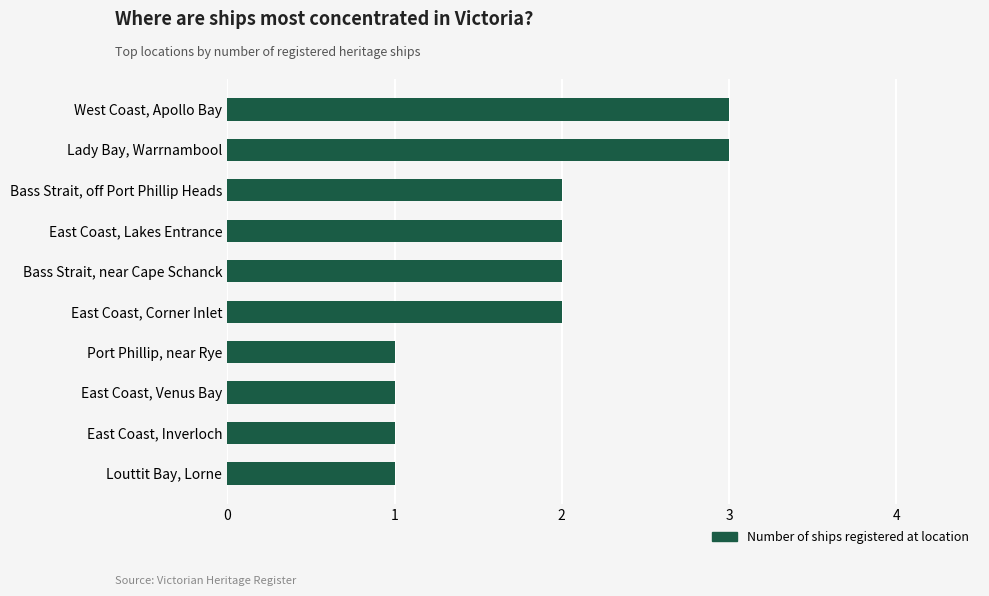

Is it true that the value at Lady Bay, Warrnambool is 3?

True